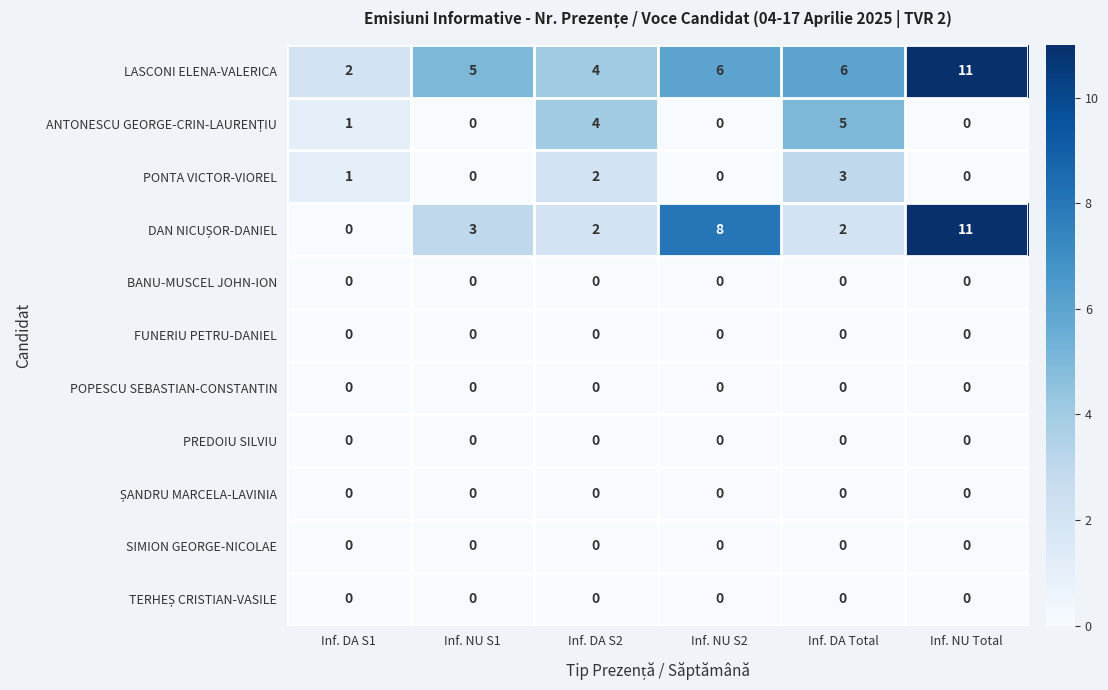

True or false: PONTA VICTOR-VIOREL has a value of -1 at Inf. NU Total.

False